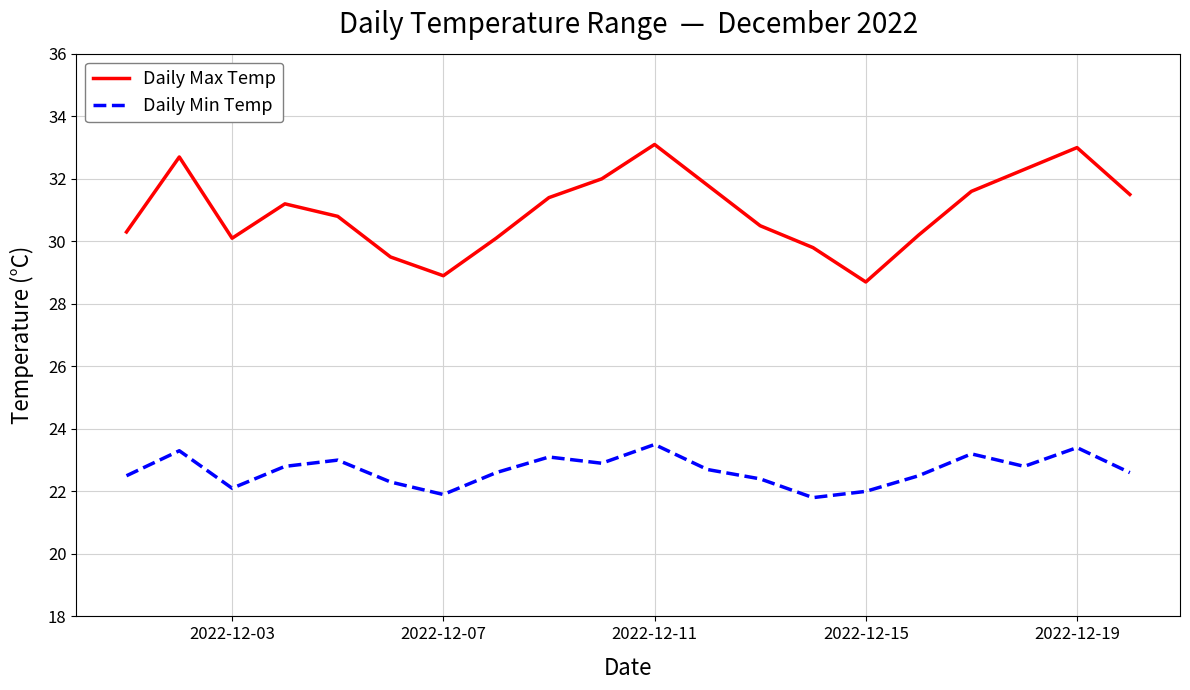

Is this an area chart (filled region under the line)?

No